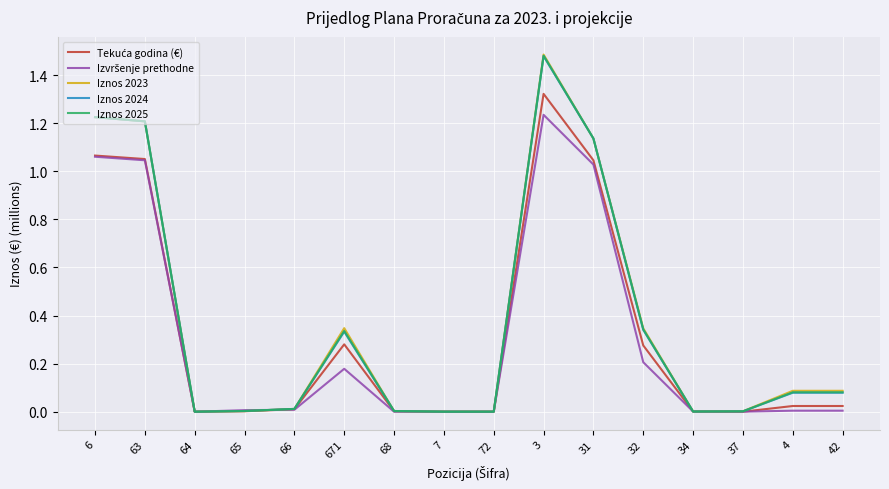

True or false: Iznos 2023 has a value of 1.2 at 6.

True